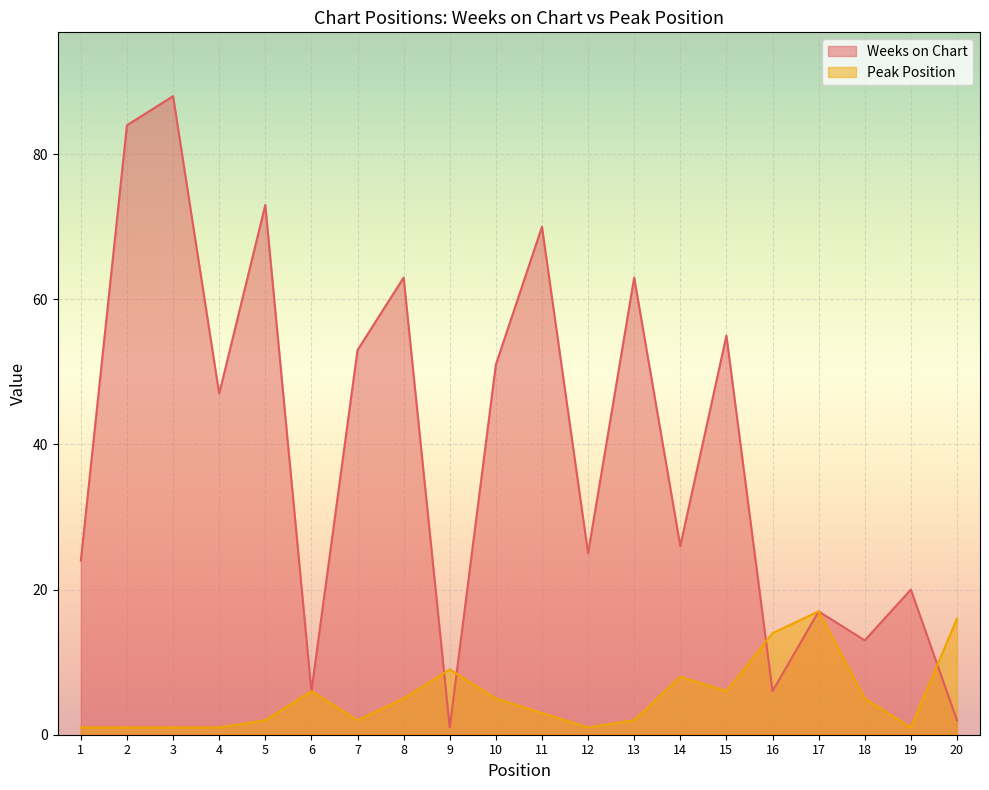

What is the difference between the second highest and minimum values in the Weeks on Chart series?

83